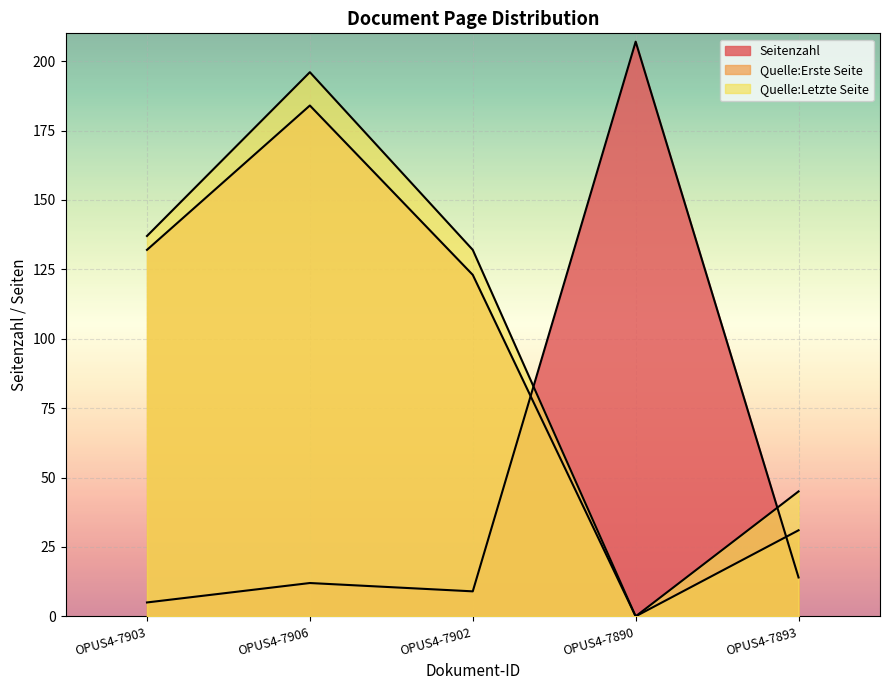

How many values in the Quelle:Erste Seite series are below 123?

2